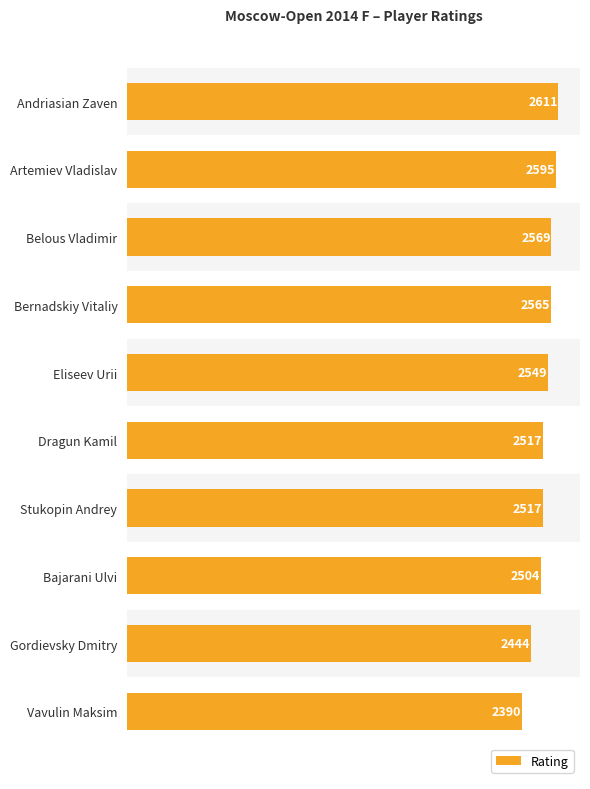

What is the label of the 2nd bar from the bottom?

Gordievsky Dmitry